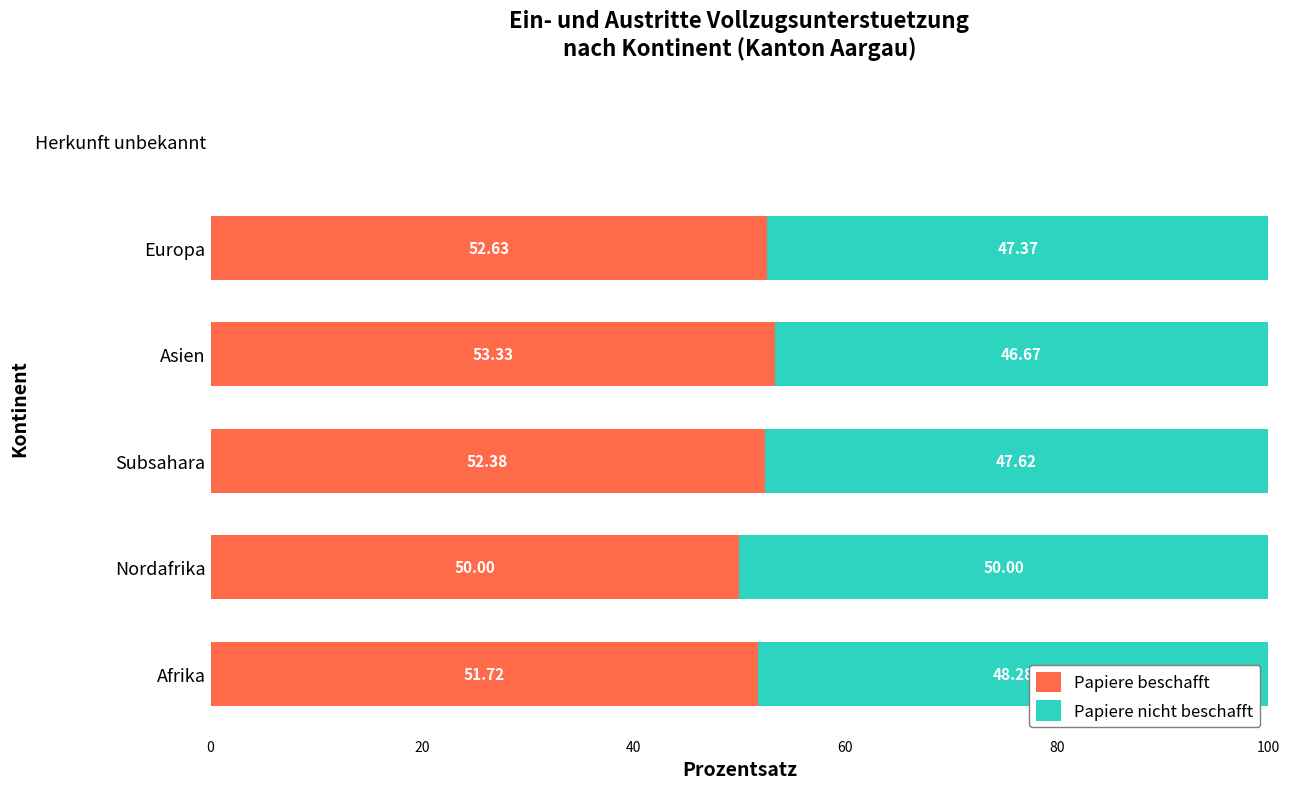

What is the sum of the Papiere beschafft values at Subsahara and Asien?

105.7